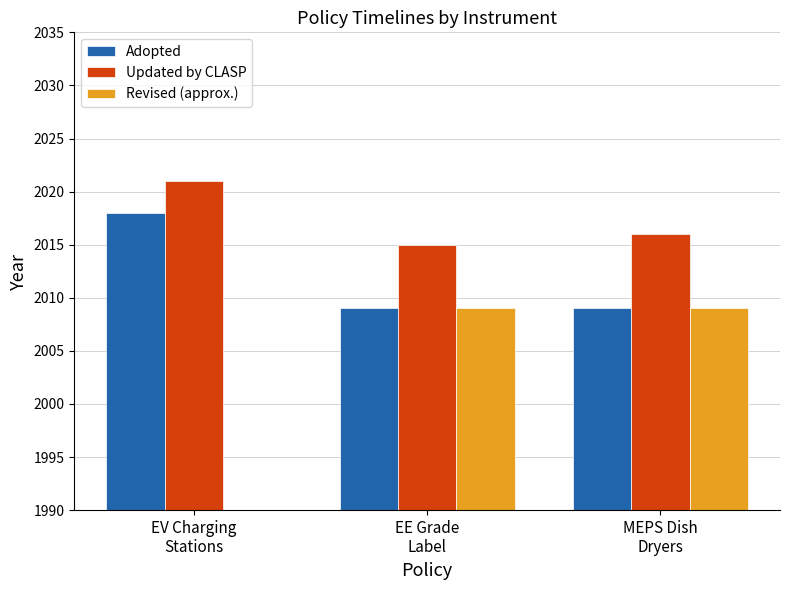

At which label is Revised (approx.) closest to 1004?

EV Charging
Stations